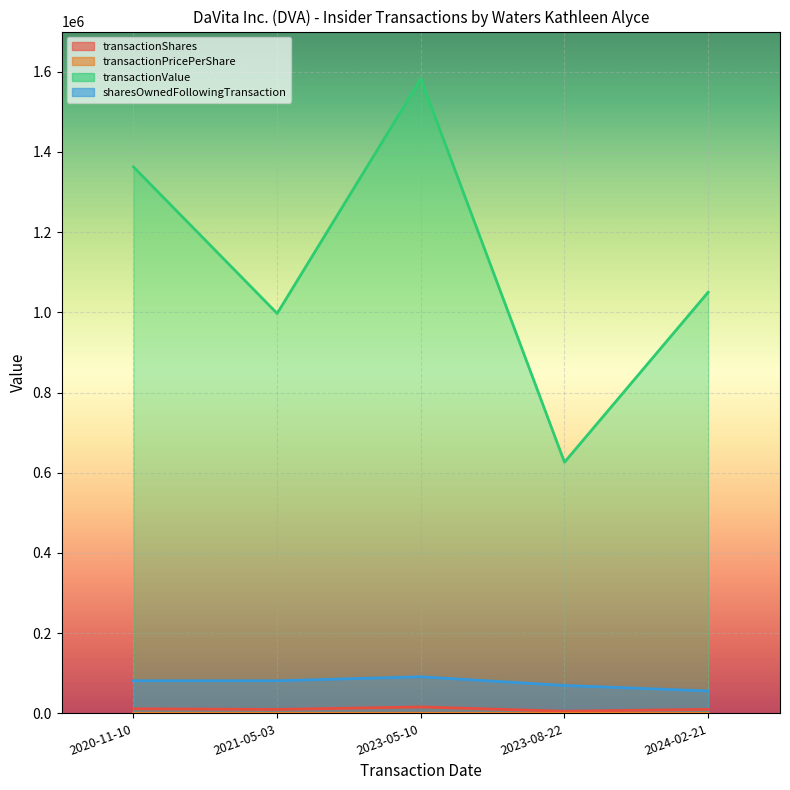

The value of transactionShares at 2023-05-10 is 10025.7. True or false?

False